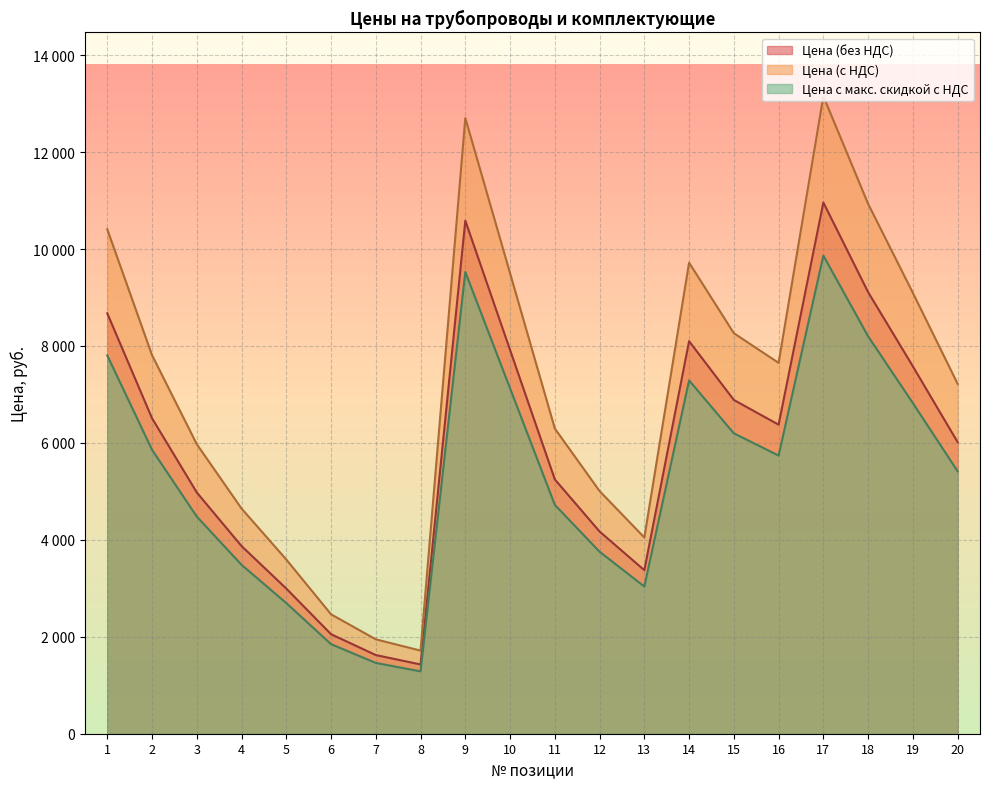

How many interior local valleys does the Цена (без НДС) series have?

3